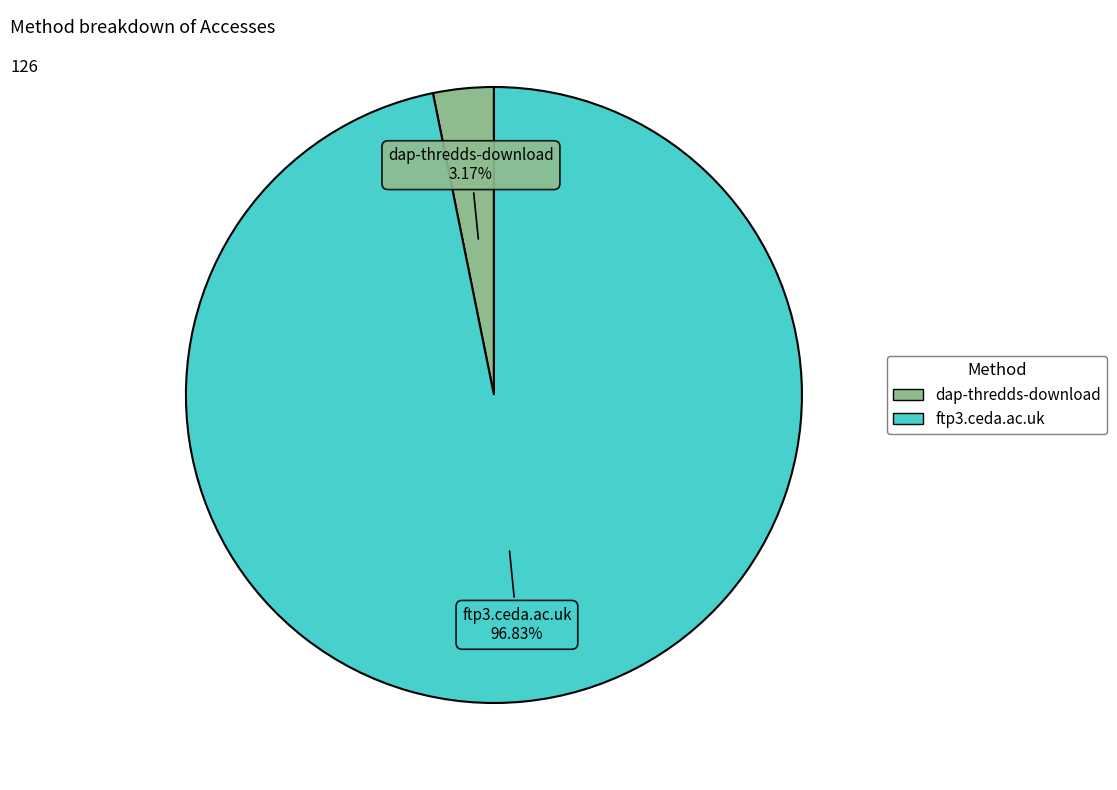

Count the number of slices in the pie.

2